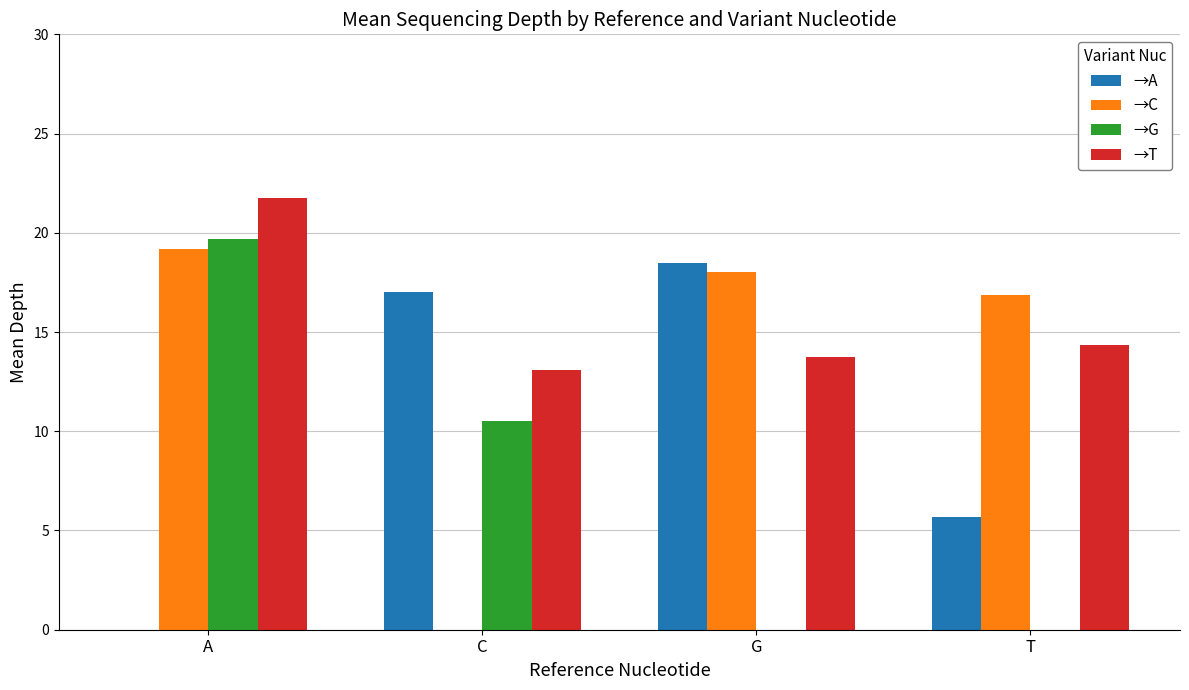

What is the total value across all series at C?

40.6